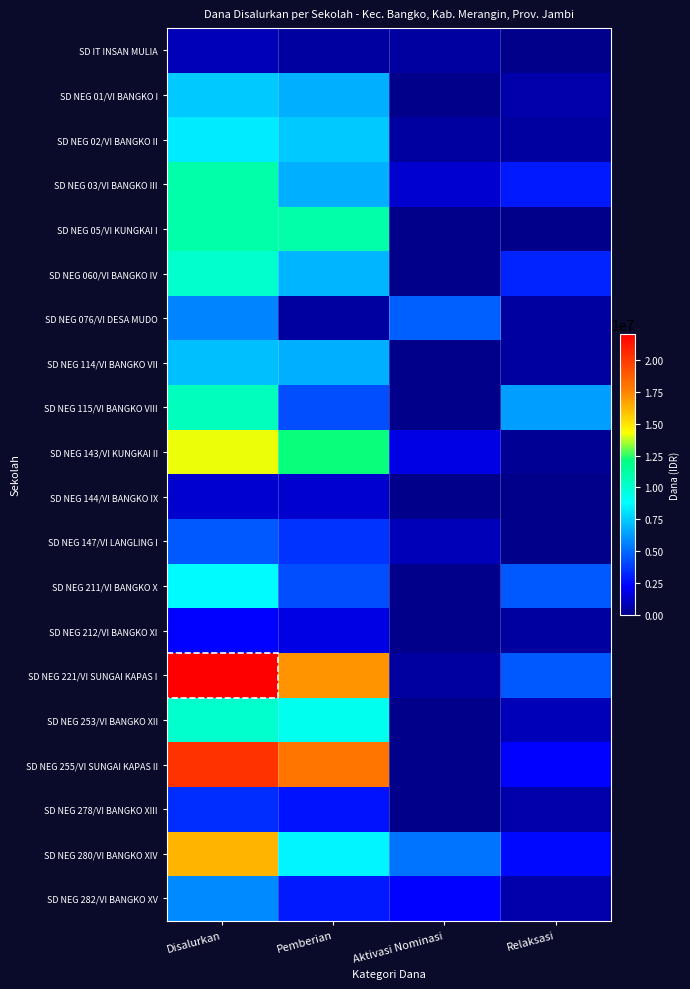

Which series has the widest spread of values?

SD NEG 221/VI SUNGAI KAPAS I